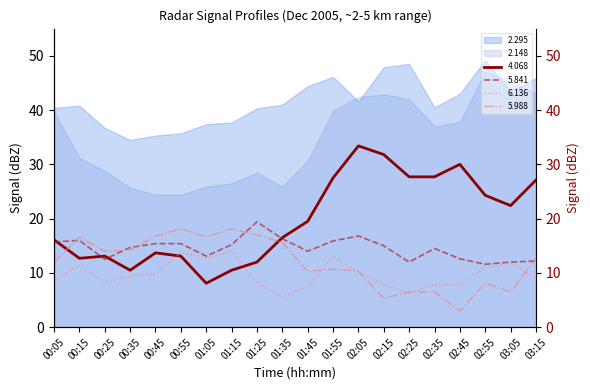

How many intersections are there between 6.136 and 5.988?

6